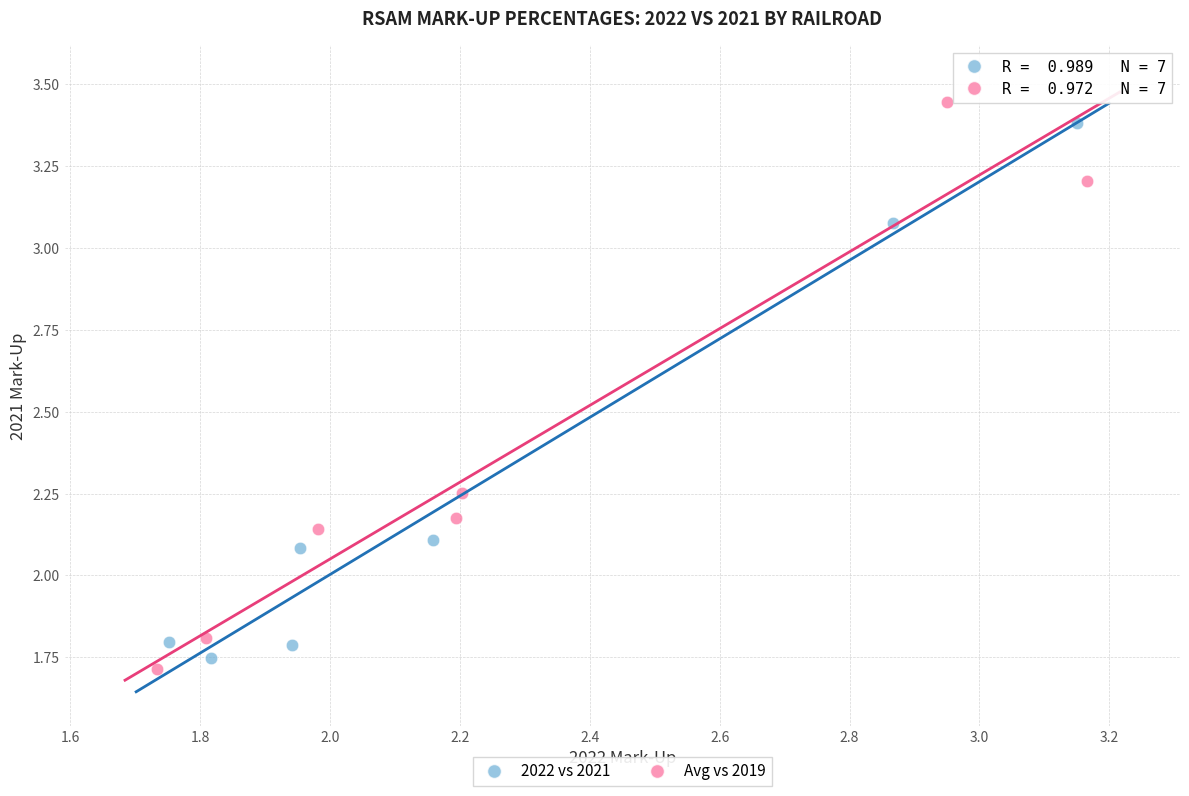

Which series contains the lowest Y value?

Avg vs 2019